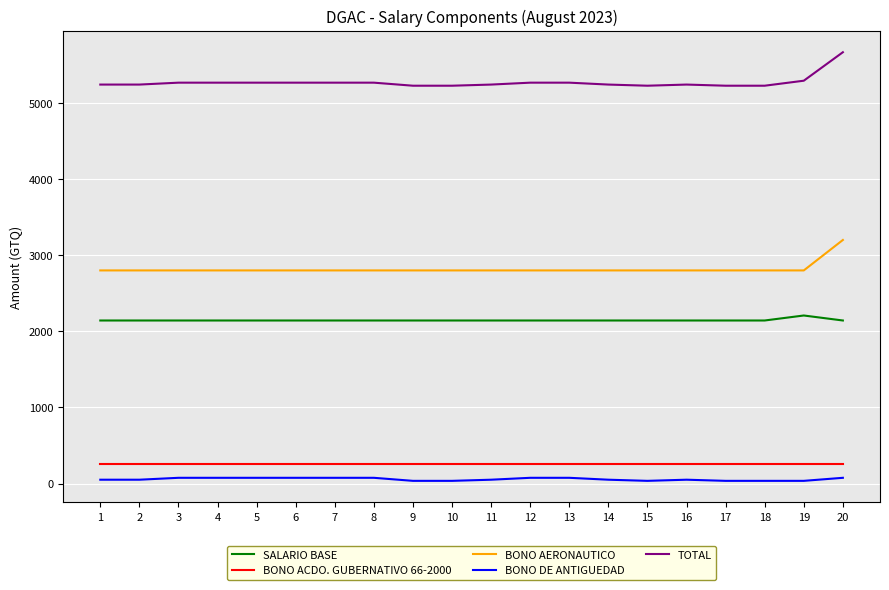

At which category is the sum across all series the highest?

20